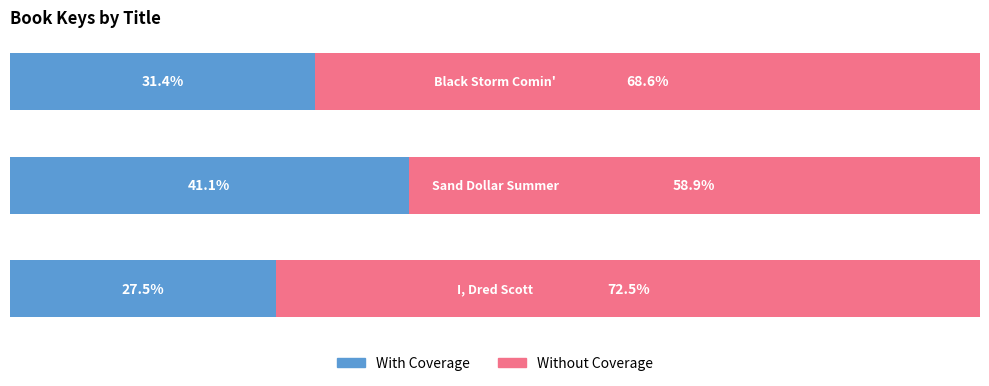

What are all the series names shown in the legend?

With Coverage, Without Coverage